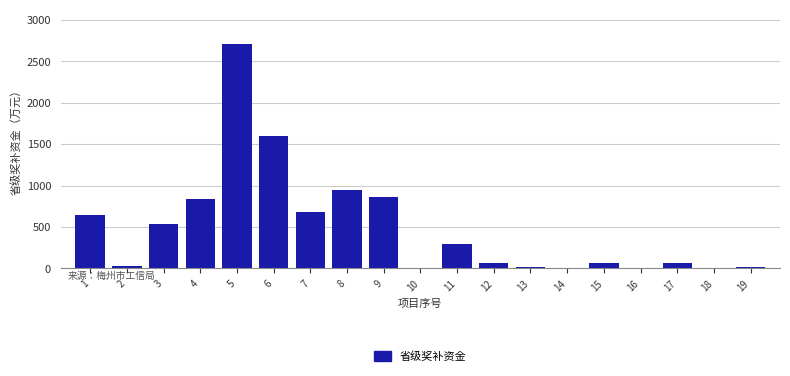

What is the greatest value displayed?

2714.9